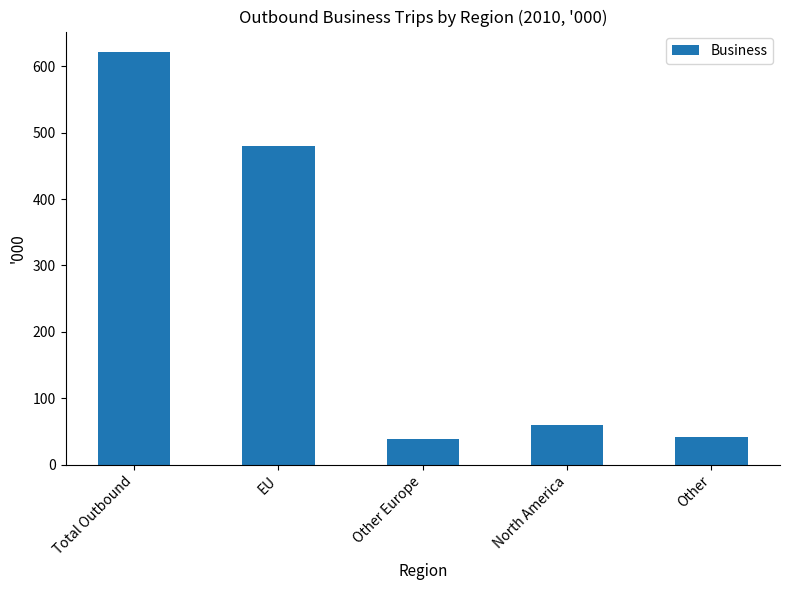

Which category has the highest value across all series?

Total Outbound